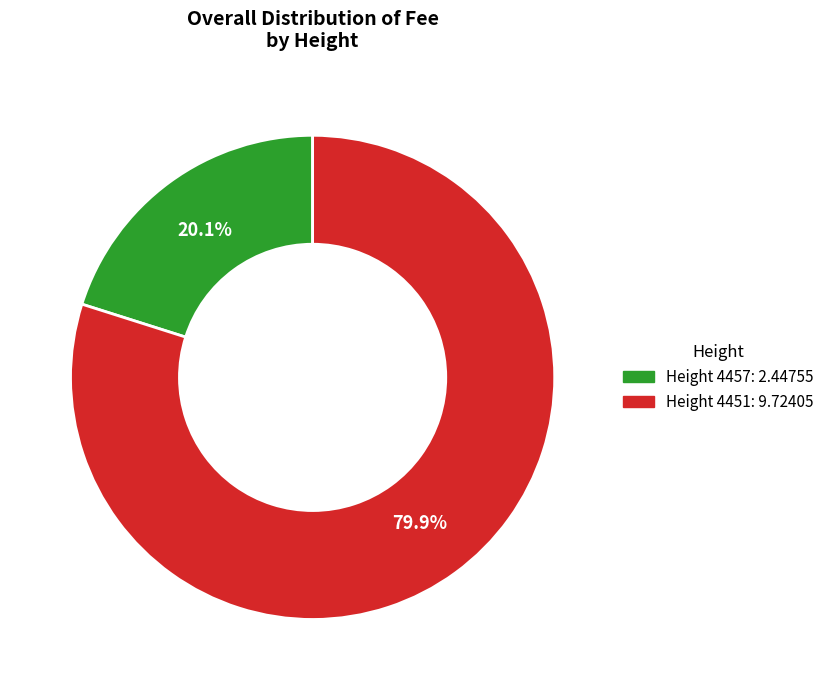

Which has a higher value, Height 4451: 9.72405 or Height 4457: 2.44755?

Height 4451: 9.72405